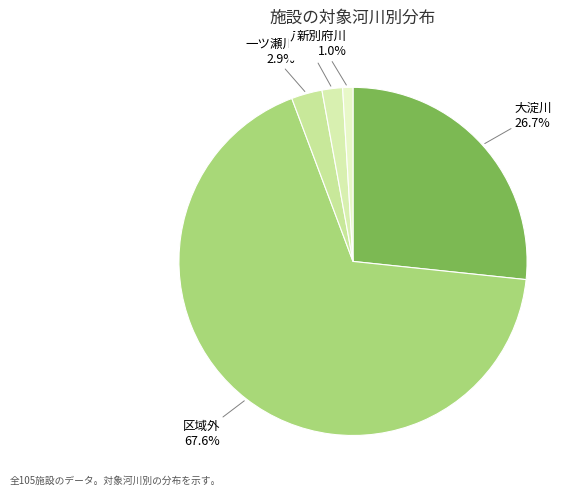

Is there a majority slice in this chart?

Yes